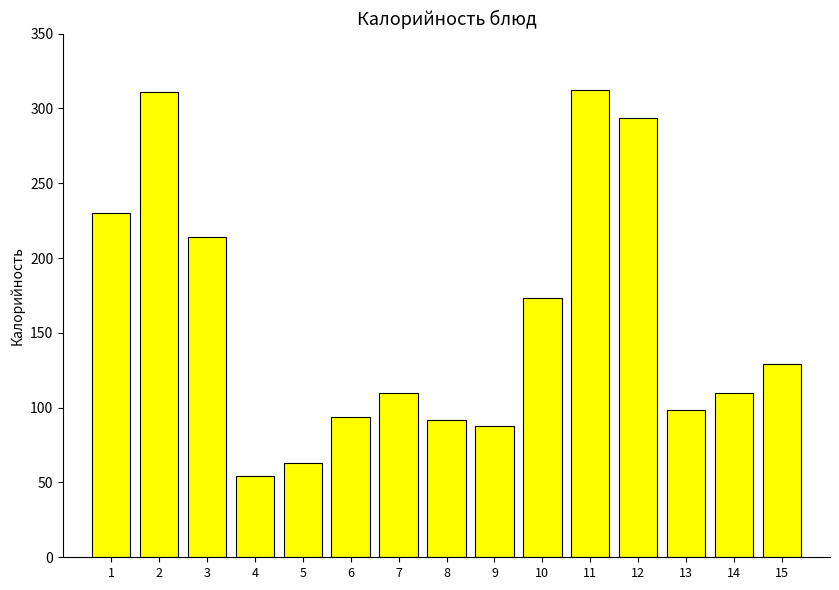

Is it true that the value at 15 is 199.2?

False